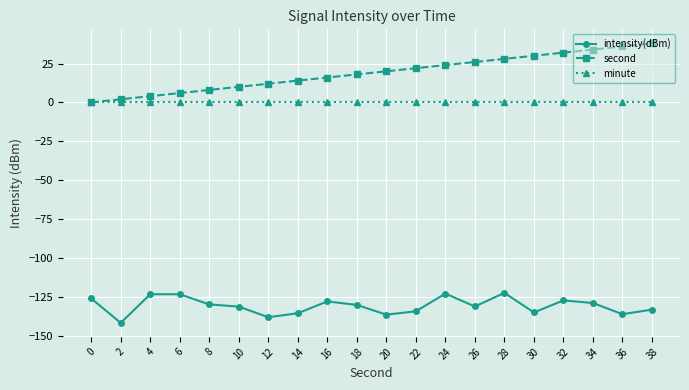

Is the value of intensity(dBm) at 36 greater than the value of minute at 20?

No